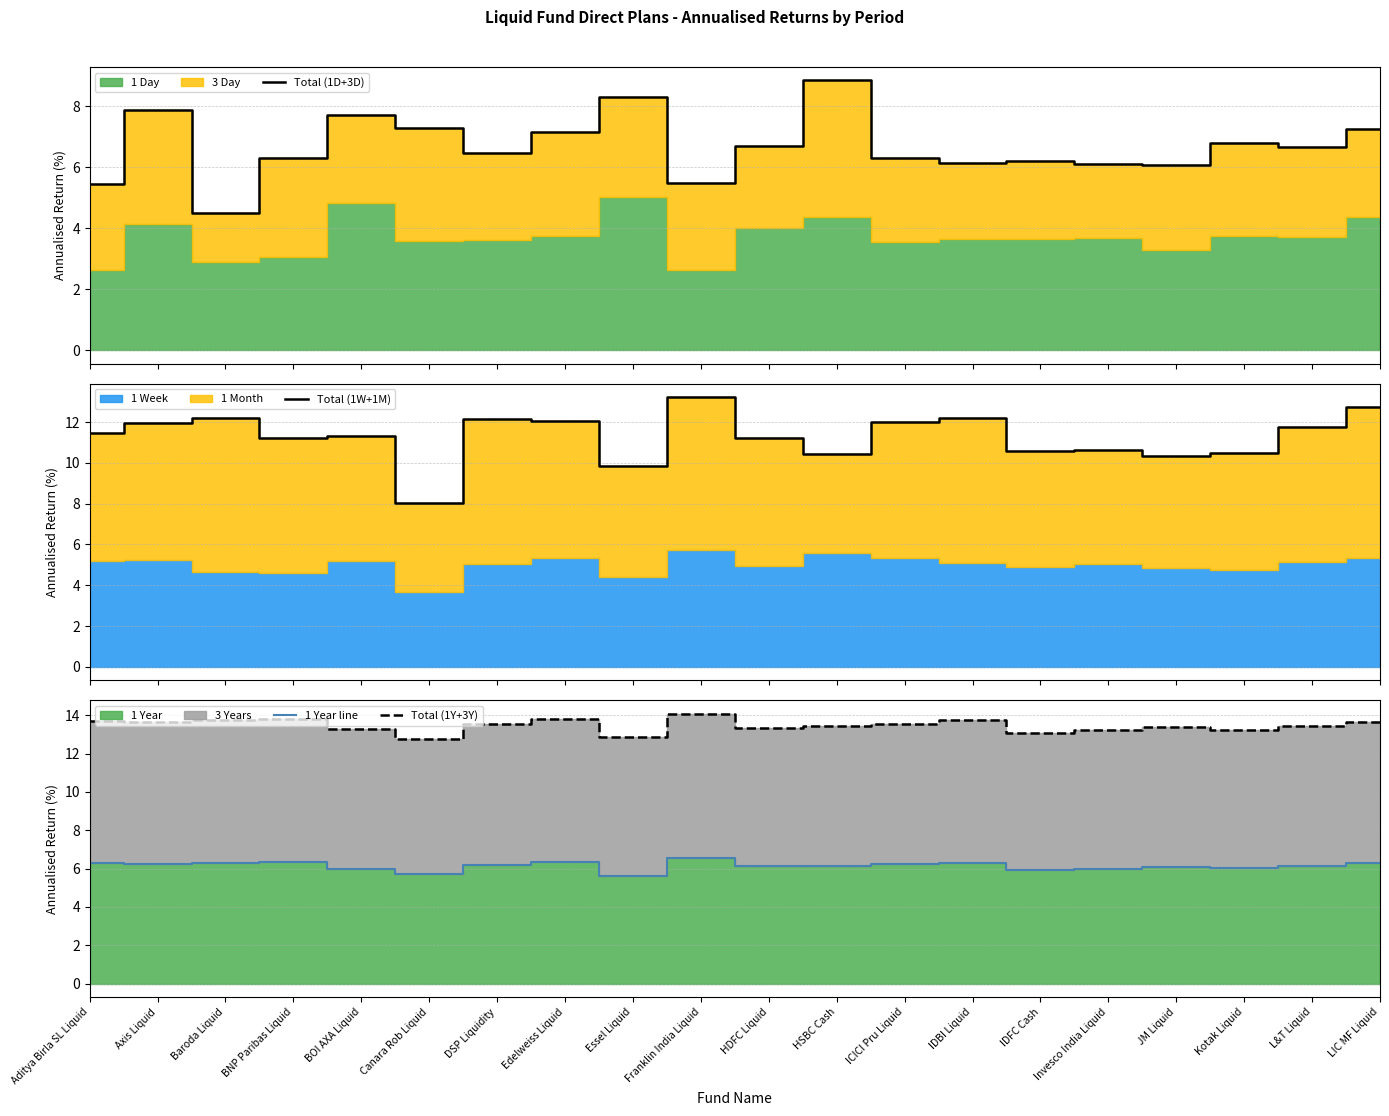

At Essel Liquid, list the series in order from smallest to largest.

1 Year line, Total (1D+3D), Total (1W+1M), Total (1Y+3Y)